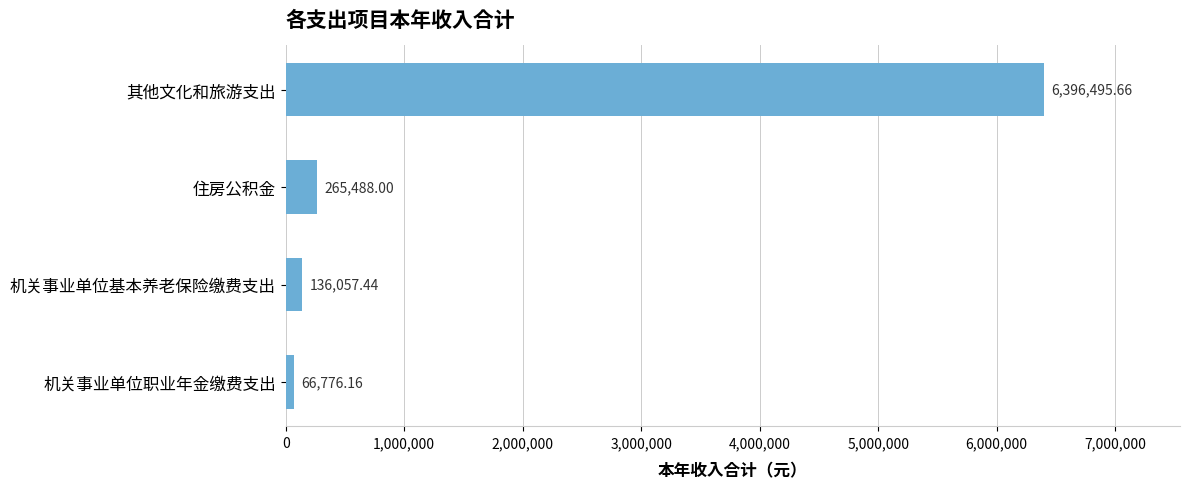

What is the maximum value shown in the chart?

6396495.7